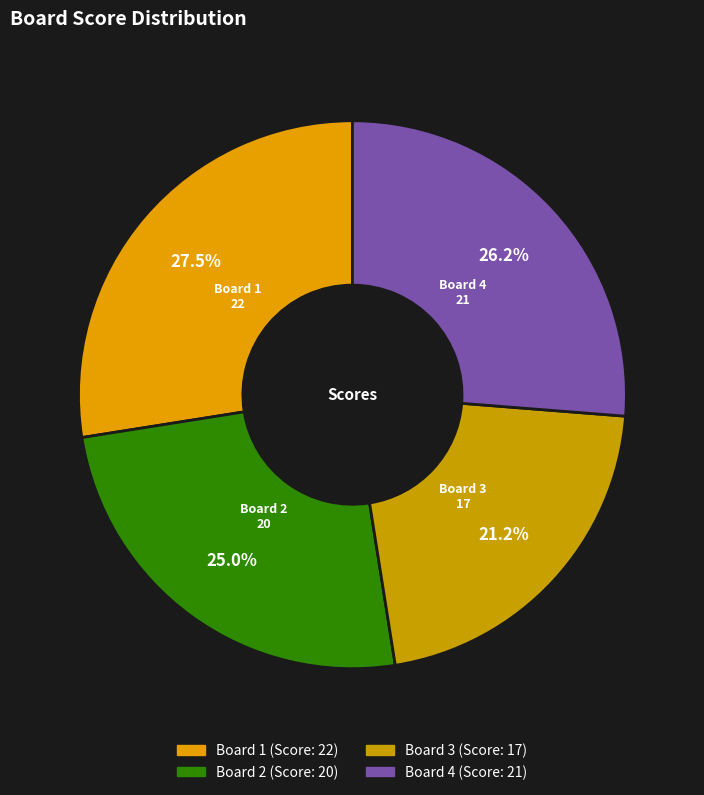

How many slices are in this pie chart?

4